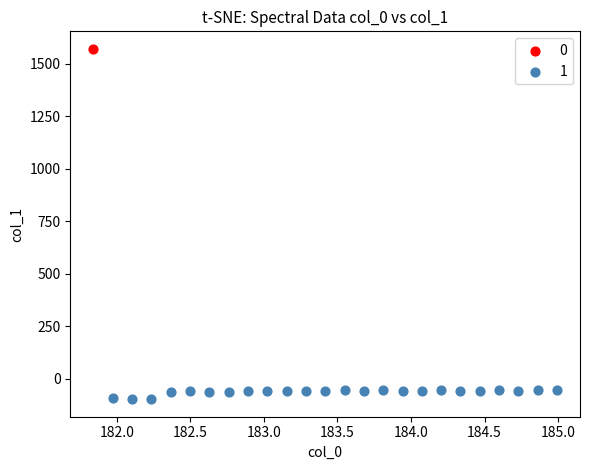

Which series reaches the minimum Y coordinate?

1